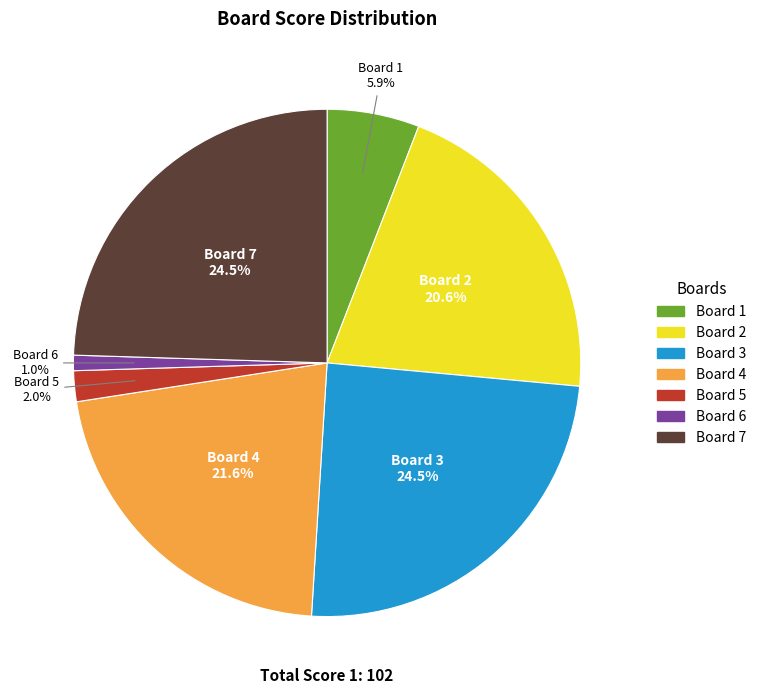

Does any single category account for the majority?

No